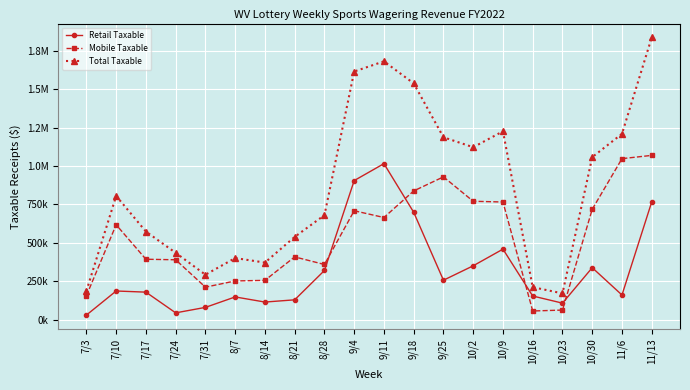

What are all the series names shown in the legend?

Retail Taxable, Mobile Taxable, Total Taxable